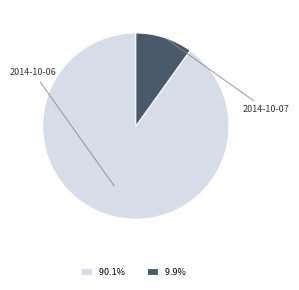

What is the smallest slice in the pie chart?

2014-10-07